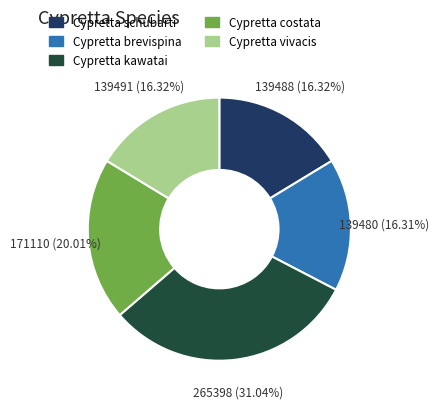

Approximately how many times larger is the value at Cypretta schubarti compared to Cypretta brevispina?

1.0